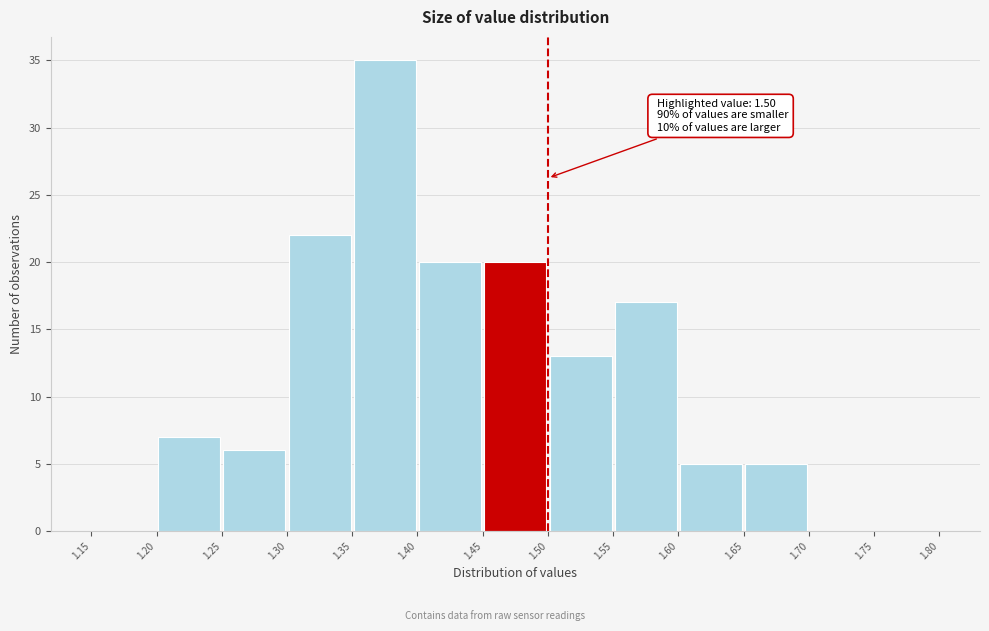

Which range on the x-axis has the tallest bar?

1.35 to 1.40